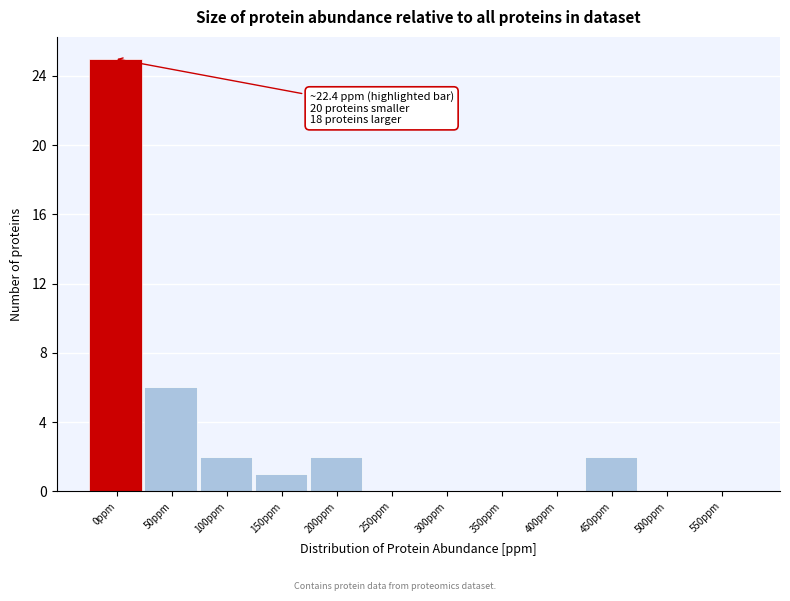

Reading left to right, list all the values displayed in this chart.

0ppm=25	50ppm=6	100ppm=2	150ppm=1	200ppm=2	250ppm=0	300ppm=0	350ppm=0	400ppm=0	450ppm=2	500ppm=0	550ppm=0